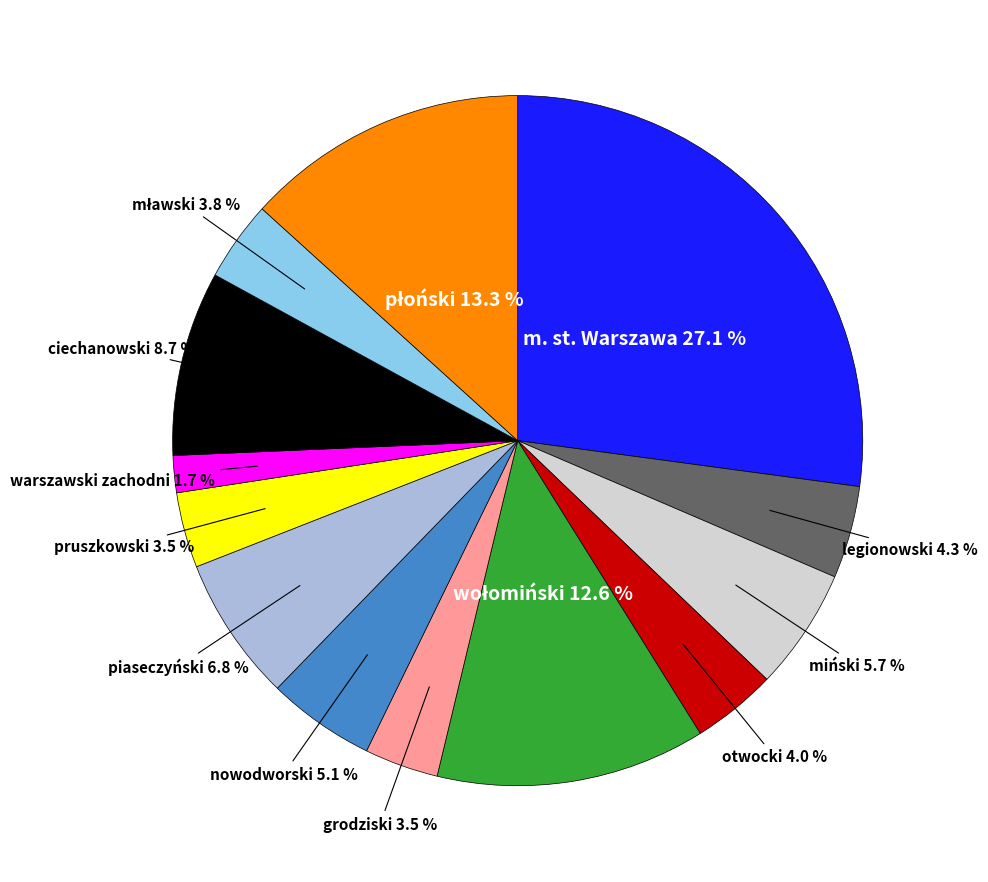

Does any single category account for the majority?

No